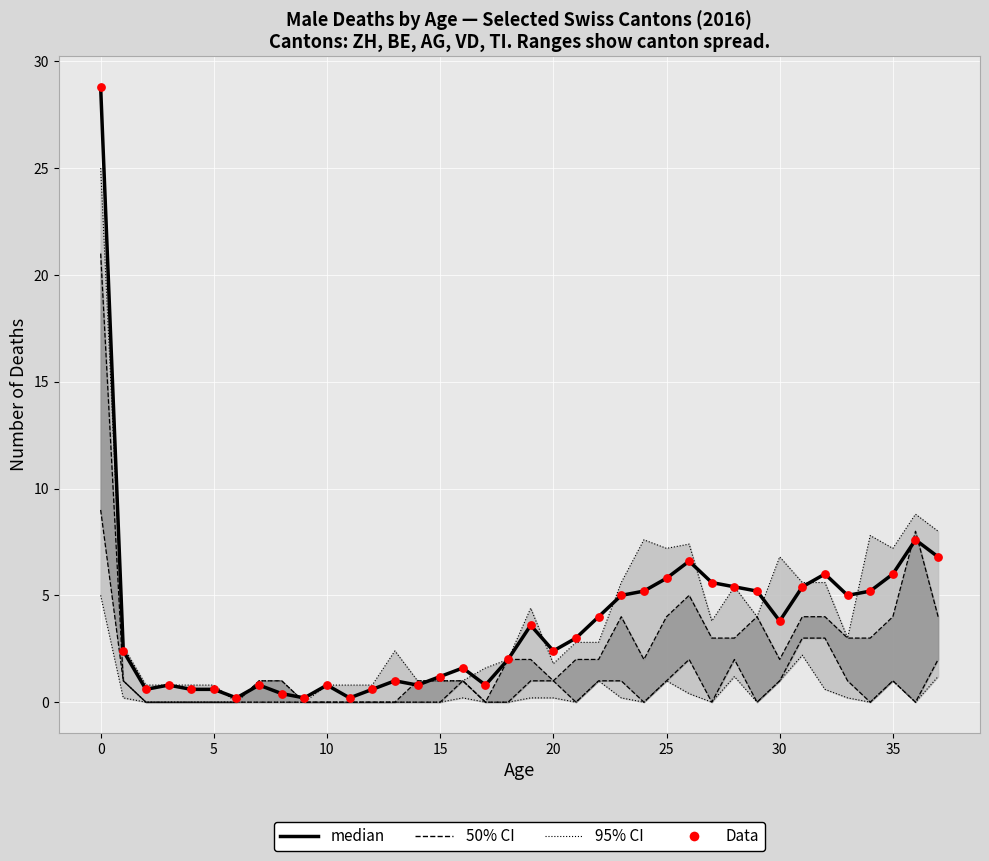

Which series has the widest spread of Y values?

median